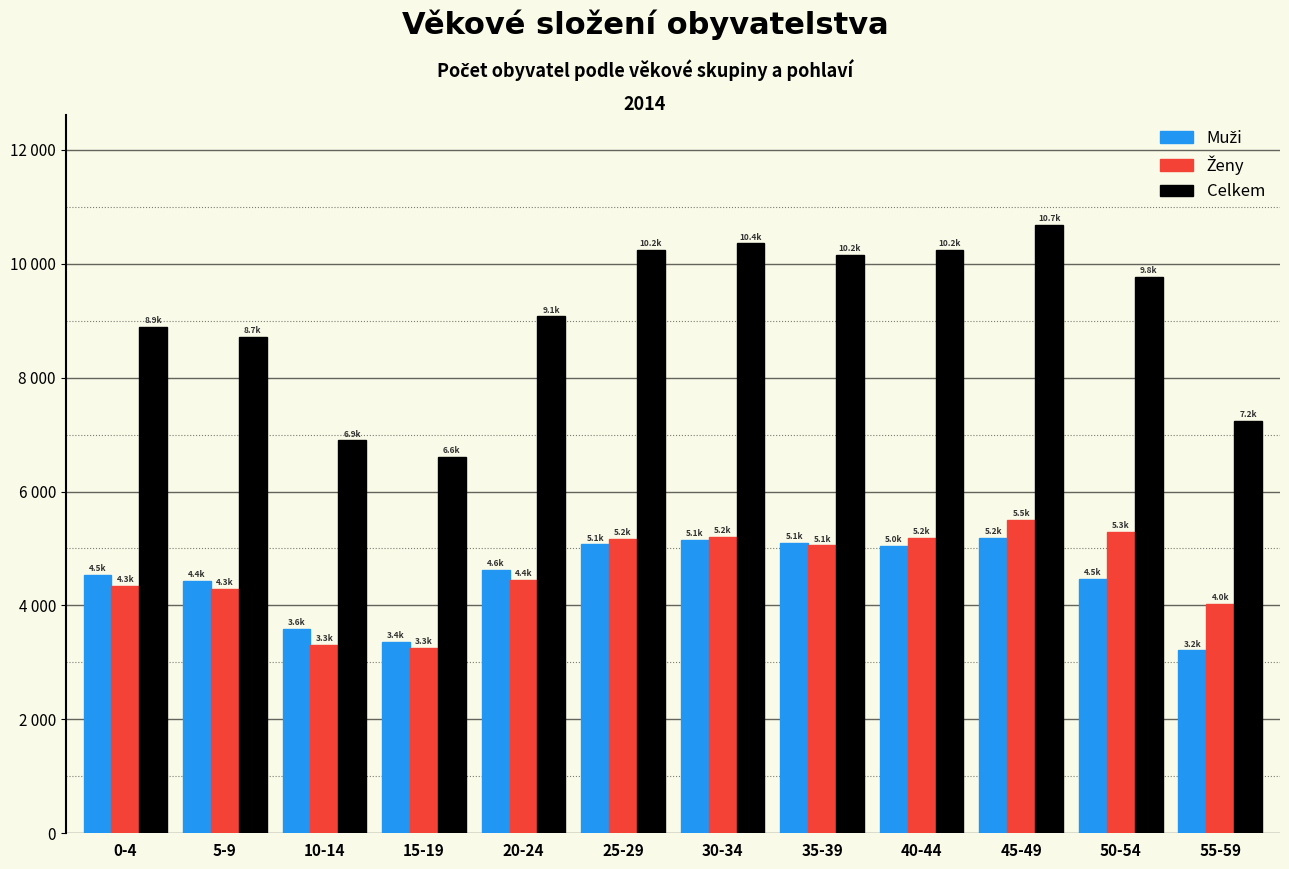

Does the chart contain any negative values?

No